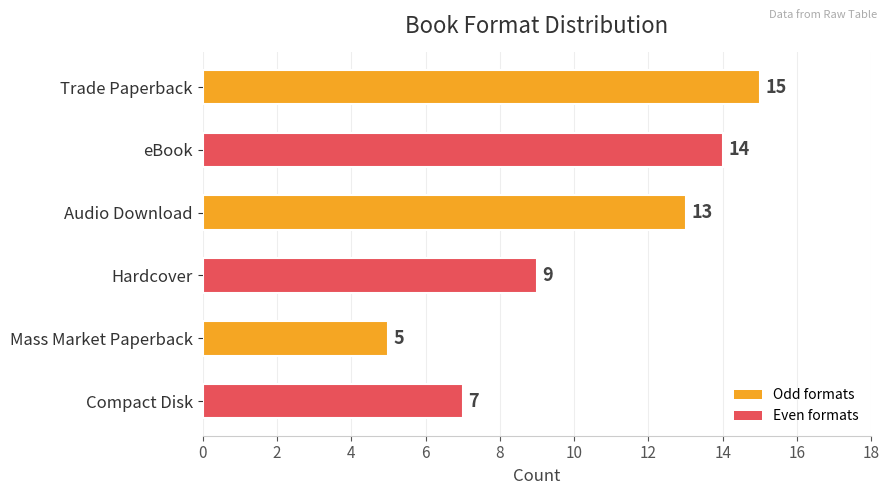

What is the minimum value shown in the chart?

5